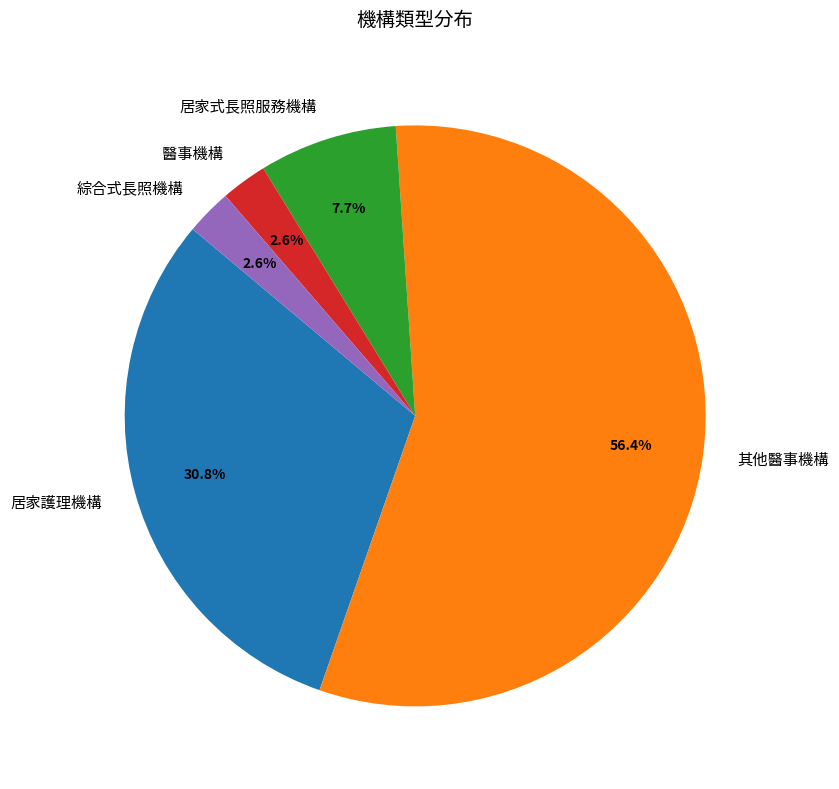

True or false: 醫事機構 accounts for 3% of the total.

True